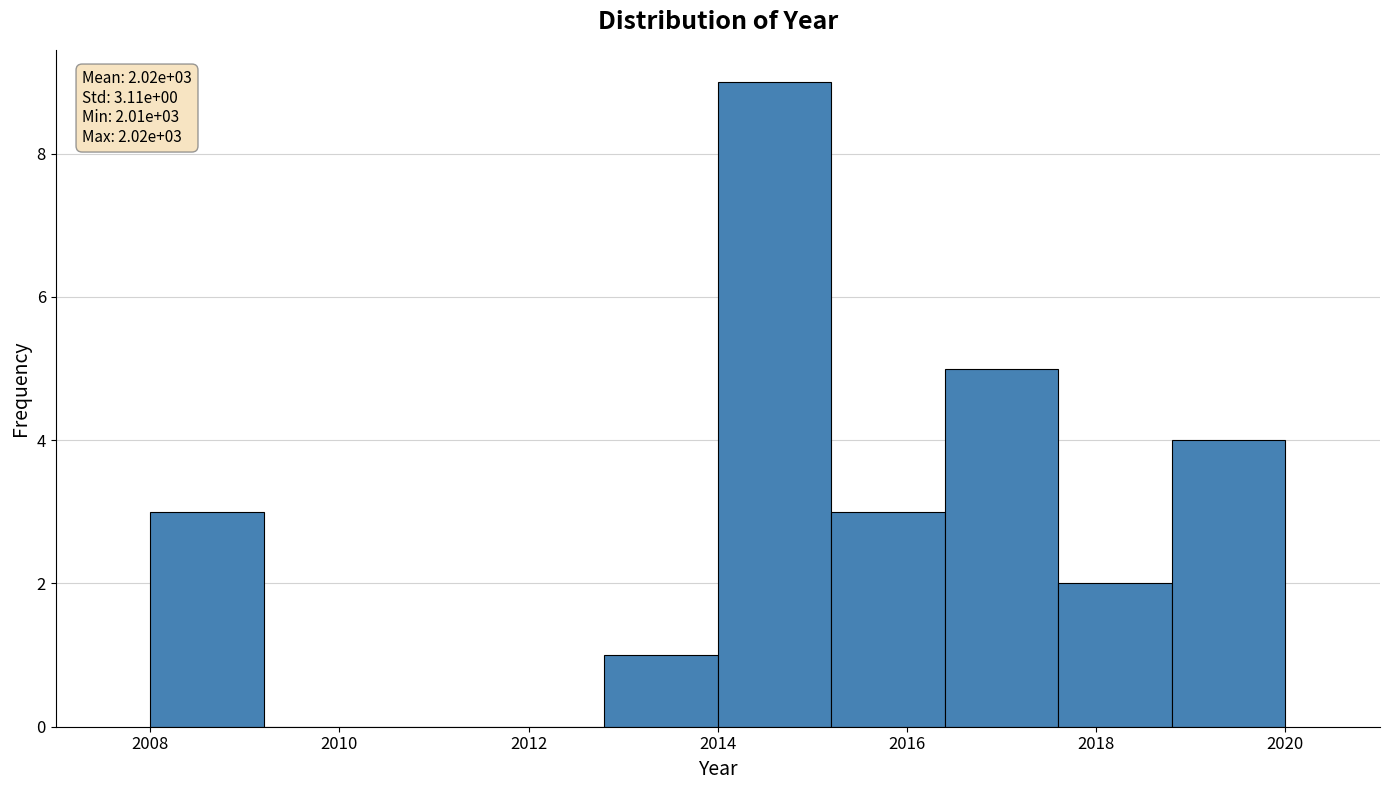

Which range on the x-axis has the tallest bar?

2014.0 to 2015.2